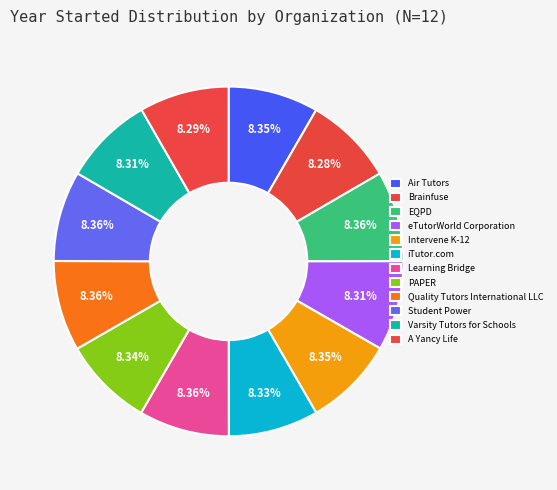

Does Intervene K-12 account for over 50% of the chart?

No